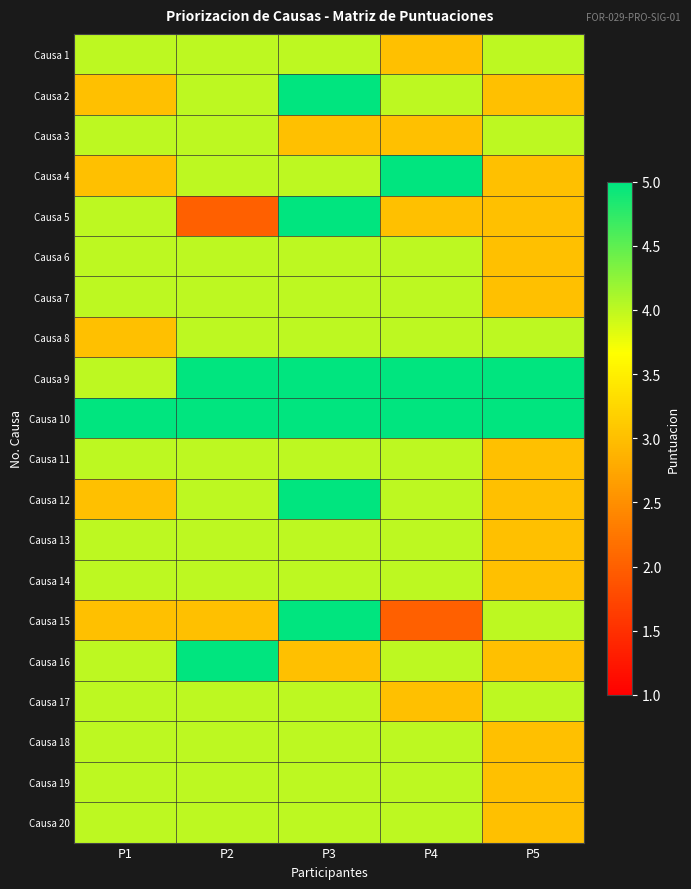

What is the difference between the highest and lowest values at P2?

3